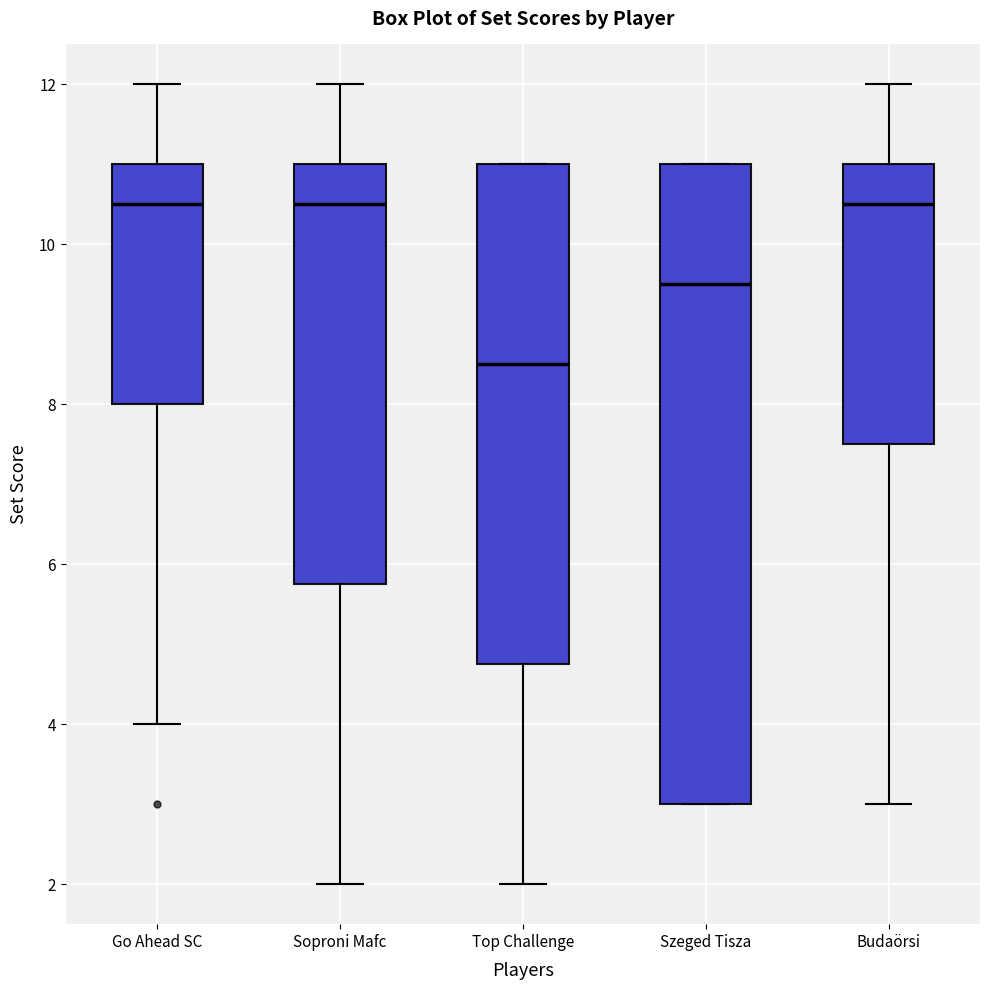

Which box's median line is the lowest?

Top Challenge